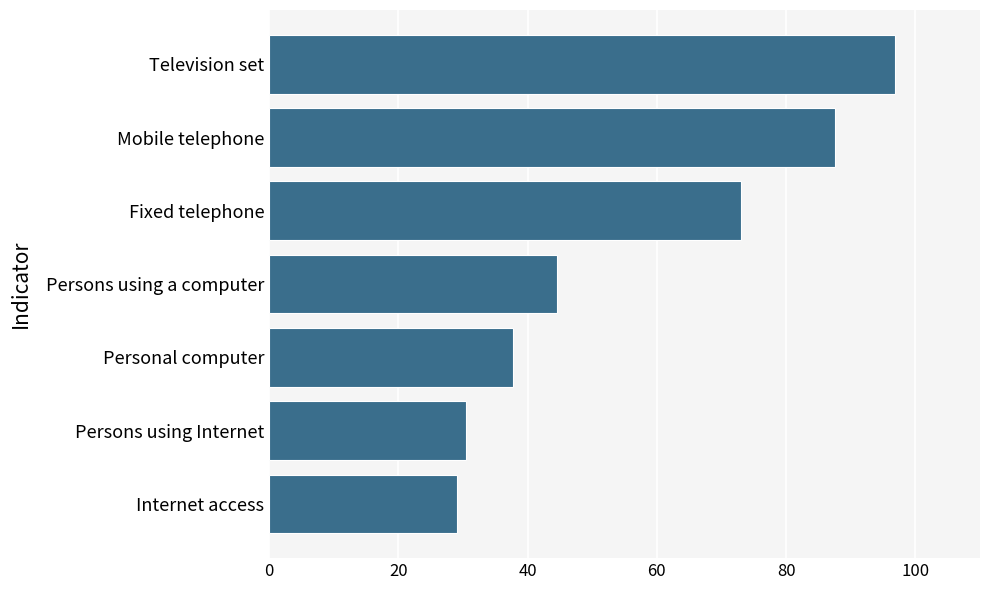

What is the average value?

57.0